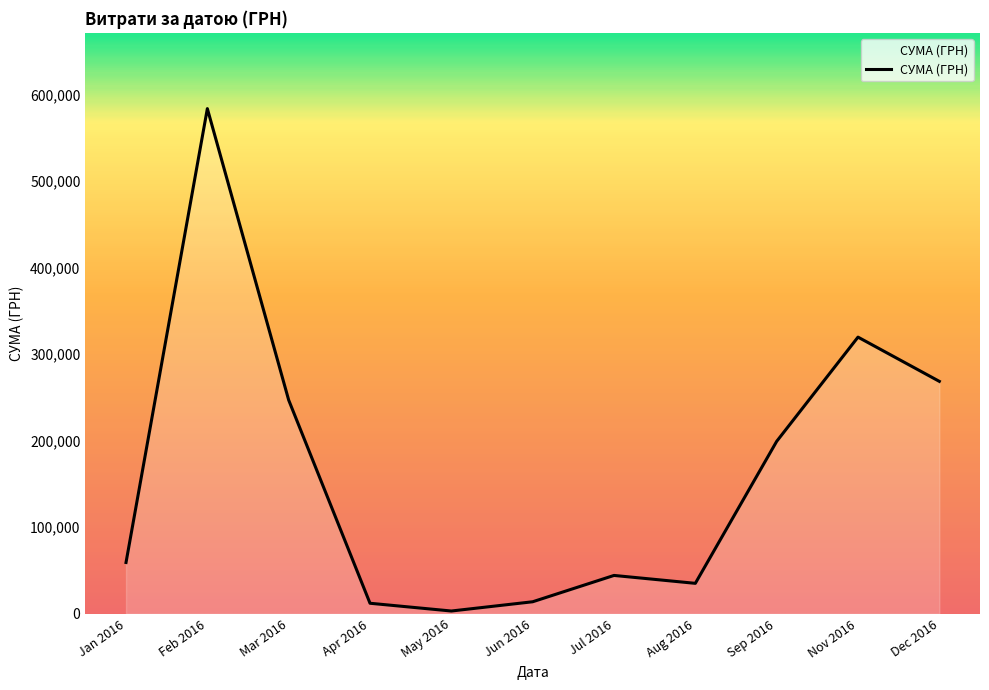

How many distinct data groups are displayed?

1